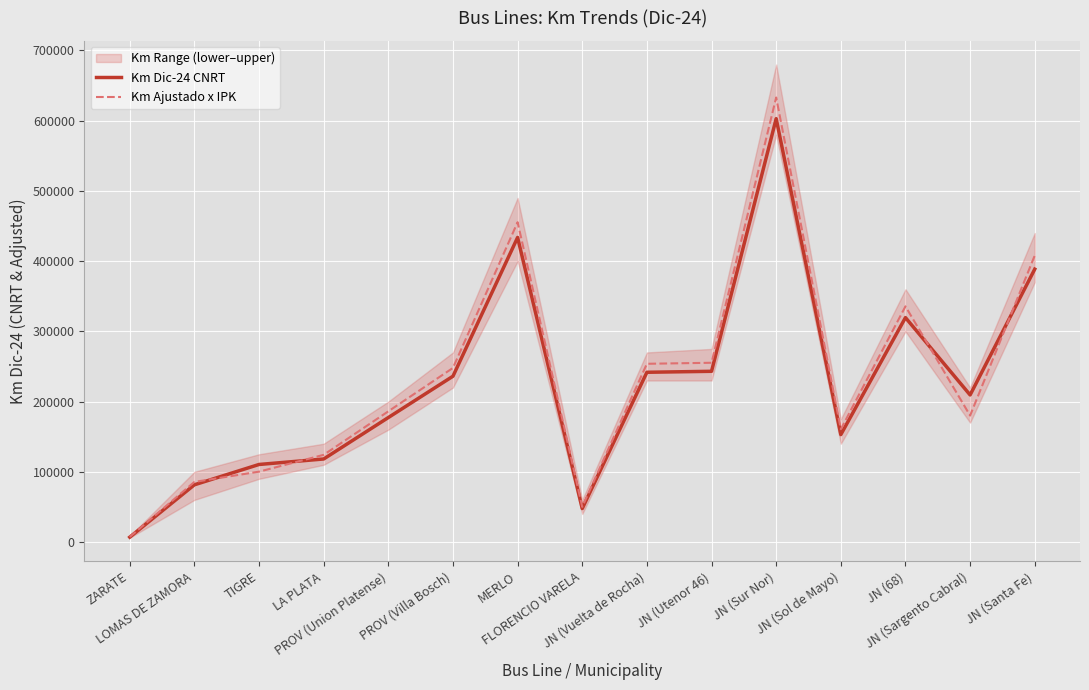

The value of Km Dic-24 CNRT at JN (Sargento Cabral) is 305035.3. True or false?

False